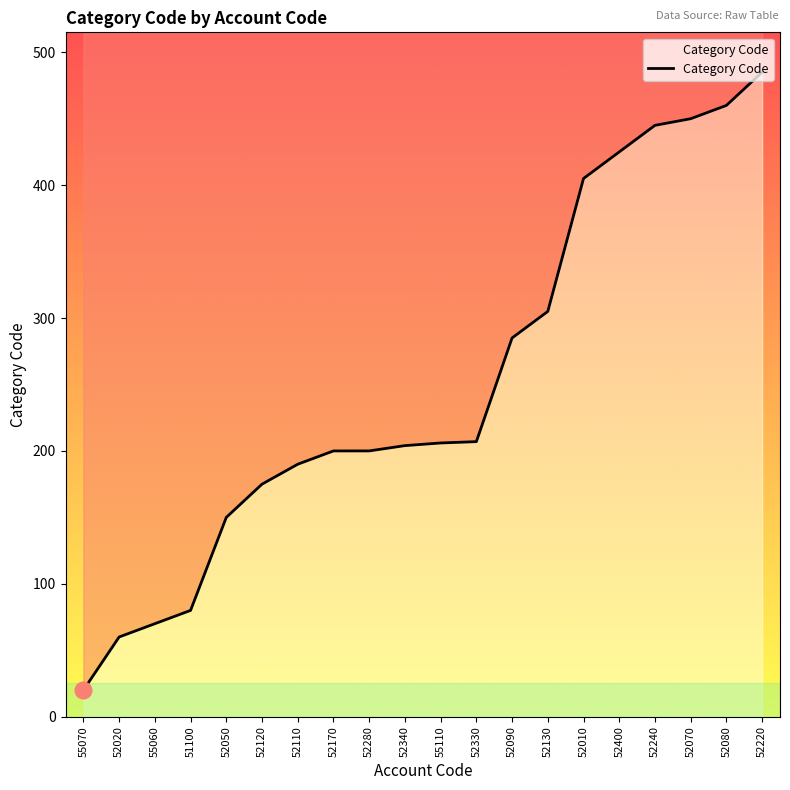

Reading left to right, what are all the values shown in this chart?

55070=20.0	52020=60.0	55060=70.0	51100=80.0	52050=150.0	52120=175.0	52110=190.0	52170=200.0	52280=200.0	52340=204.0	55110=206.0	52330=207.0	52090=285.0	52130=305.0	52010=405.0	52400=425.0	52240=445.0	52070=450.0	52080=460.0	52220=485.0